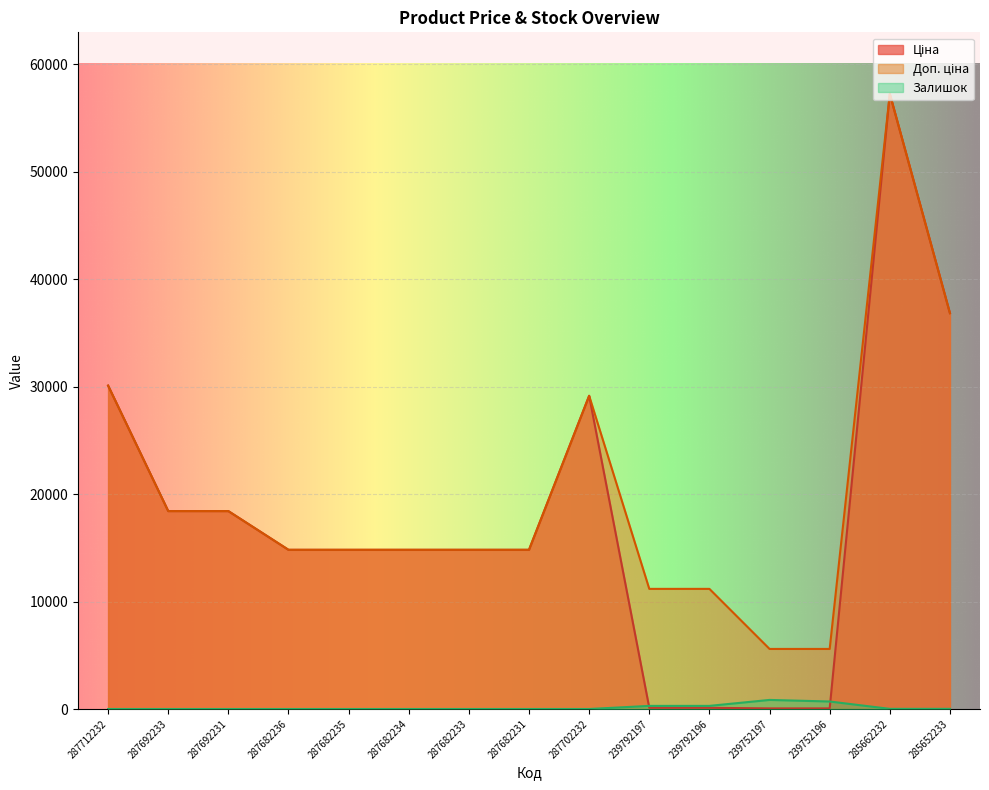

True or false: Доп. ціна has a value of 7125.3 at 287682234.

False